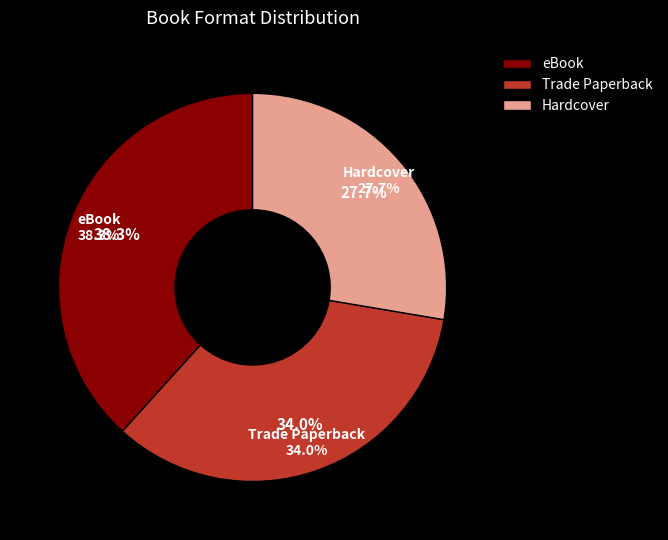

What is the smallest slice in the pie chart?

Hardcover